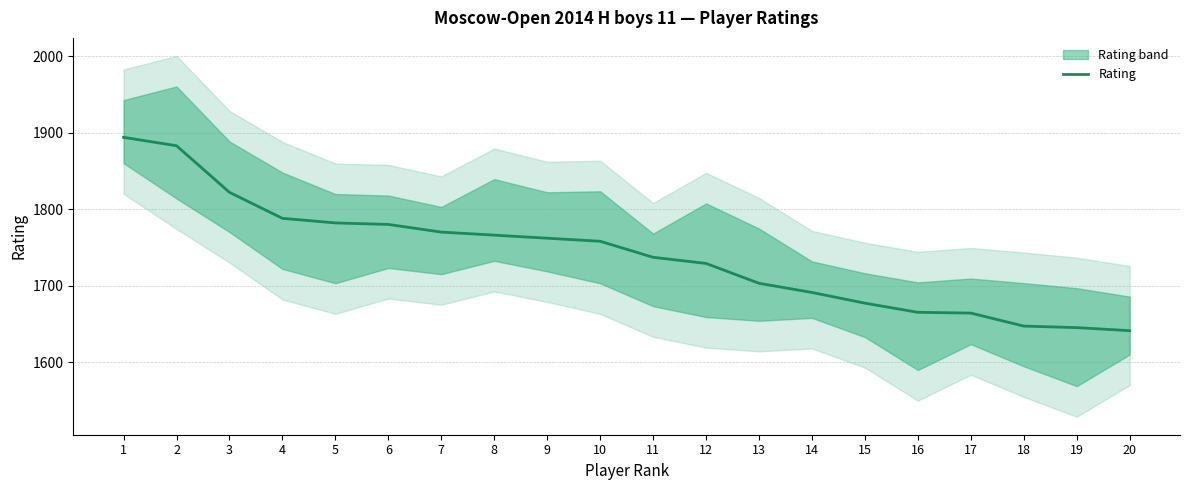

Count the number of categories in the chart.

20